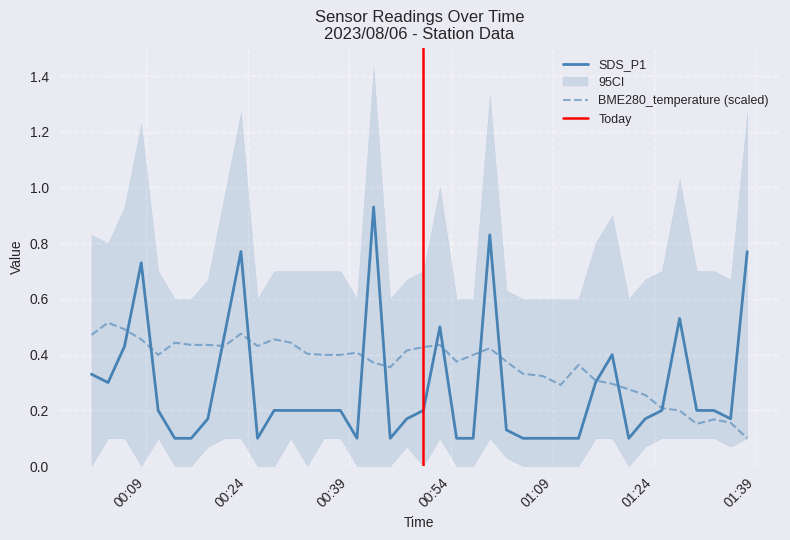

Which category has the highest value in the SDS_P1 series?

2023/08/06 00:42:35